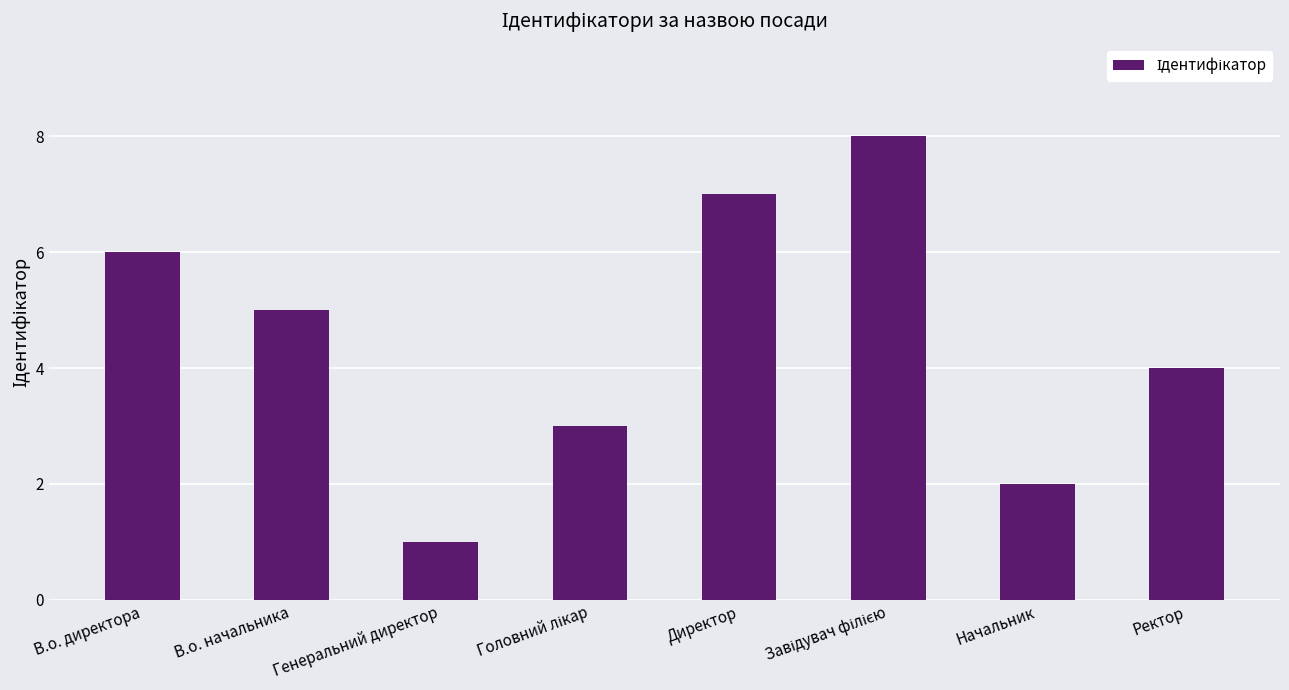

What is the maximum value shown in the chart?

8